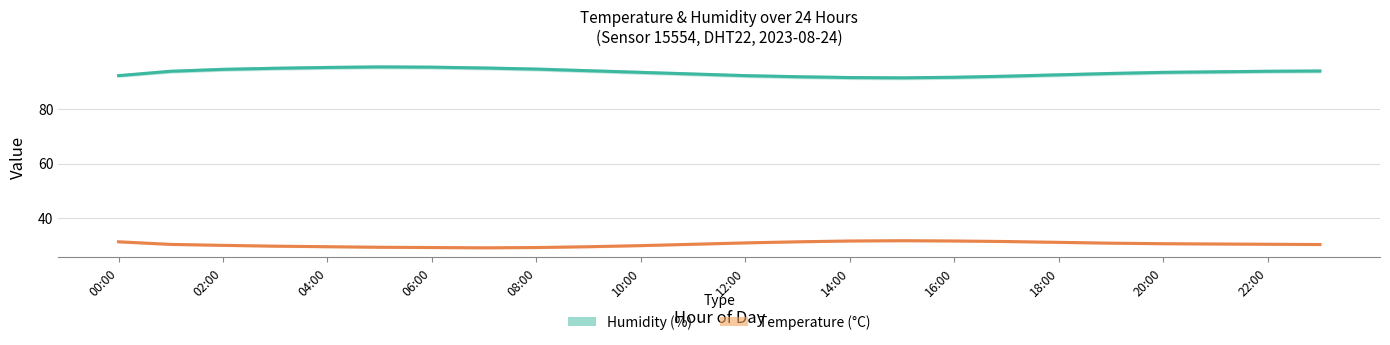

How many series are shown in this chart?

2